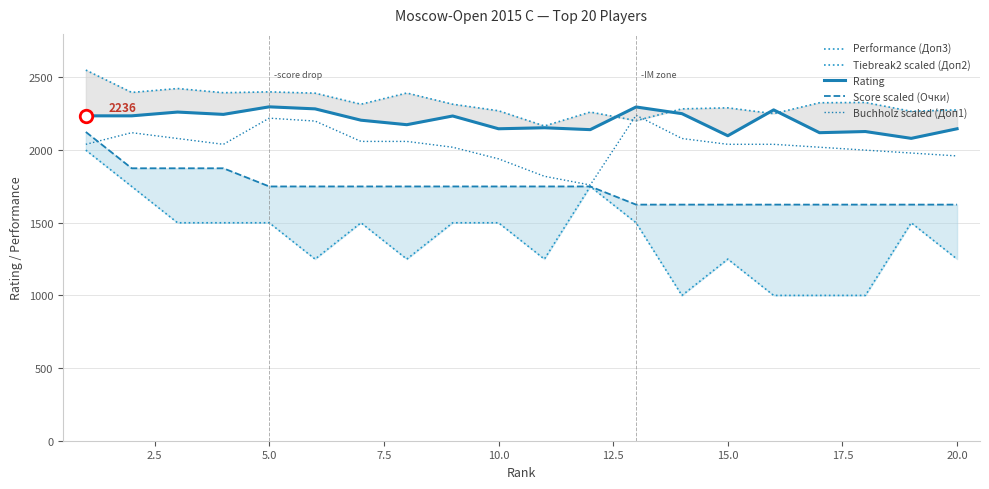

Reading left to right, what are all the values shown in this chart?

Performance (Доп3): 2551	2397	2424	2395	2401	2392	2316	2393	2316	2271	2166	2262	2203	2284	2291	2251	2326	2328	2267	2277
Tiebreak2 scaled (Доп2): 2000	1750	1500	1500	1500	1250	1500	1250	1500	1500	1250	1750	1500	1000	1250	1000	1000	1000	1500	1250
Rating: 2236	2236	2262	2246	2298	2284	2206	2175	2235	2147	2154	2141	2297	2251	2099	2277	2120	2128	2081	2147
Score scaled (Очки): 2125	1875	1875	1875	1750	1750	1750	1750	1750	1750	1750	1750	1625	1625	1625	1625	1625	1625	1625	1625
Buchholz scaled (Доп1): 2040	2120	2080	2040	2220	2200	2060	2060	2020	1940	1820	1760	2240	2080	2040	2040	2020	2000	1980	1960